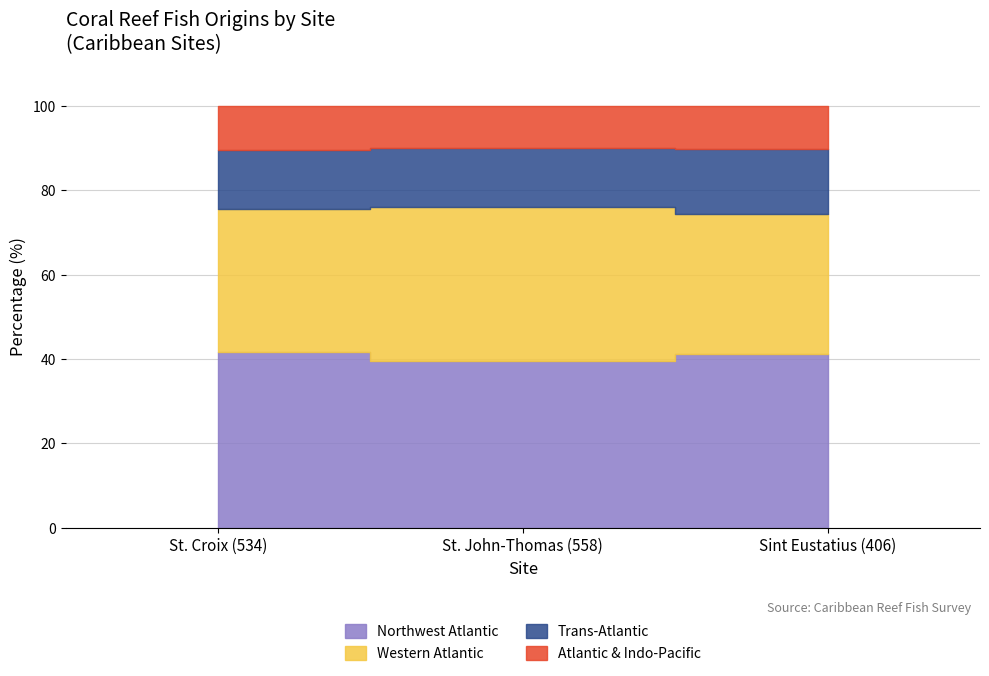

What is the smallest value displayed?

10.0